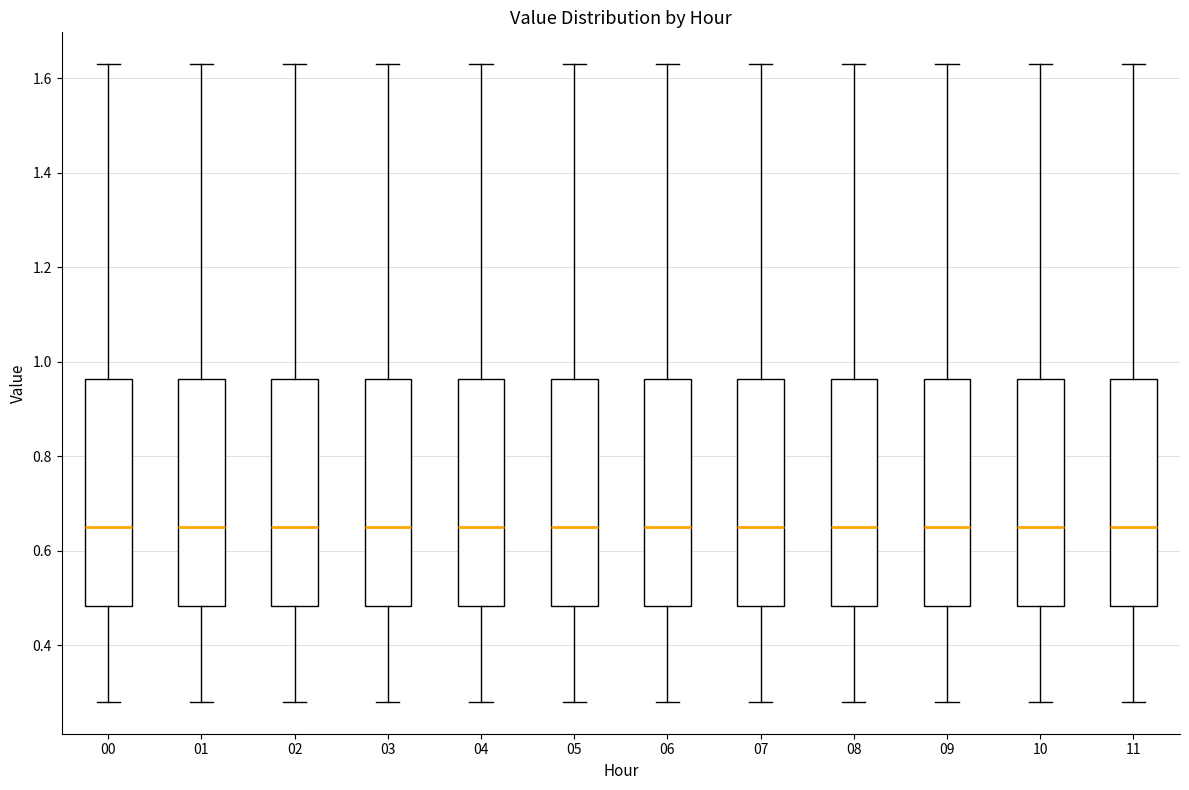

Reading left to right, read every box against the y-axis: the position of its median line, the range the box covers, and the ends of its whiskers. The values are not printed on the chart, so give them approximately, as read against the axis.

00: median 0.66, box 0.48 to 0.96, whiskers 0.28 to 1.64
01: median 0.66, box 0.48 to 0.96, whiskers 0.28 to 1.64
02: median 0.66, box 0.48 to 0.96, whiskers 0.28 to 1.64
03: median 0.66, box 0.48 to 0.96, whiskers 0.28 to 1.64
04: median 0.66, box 0.48 to 0.96, whiskers 0.28 to 1.64
05: median 0.66, box 0.48 to 0.96, whiskers 0.28 to 1.64
06: median 0.66, box 0.48 to 0.96, whiskers 0.28 to 1.64
07: median 0.66, box 0.48 to 0.96, whiskers 0.28 to 1.64
08: median 0.66, box 0.48 to 0.96, whiskers 0.28 to 1.64
09: median 0.66, box 0.48 to 0.96, whiskers 0.28 to 1.64
10: median 0.66, box 0.48 to 0.96, whiskers 0.28 to 1.64
11: median 0.66, box 0.48 to 0.96, whiskers 0.28 to 1.64